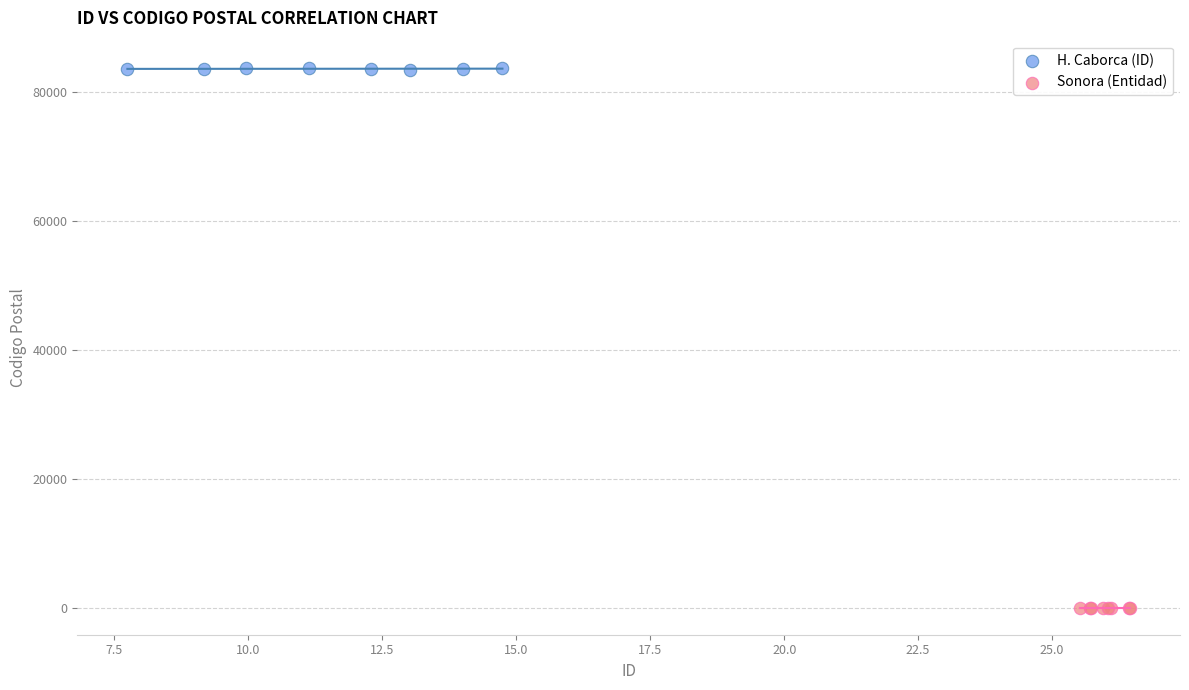

Which series has the largest Y range (max minus min)?

H. Caborca (ID)